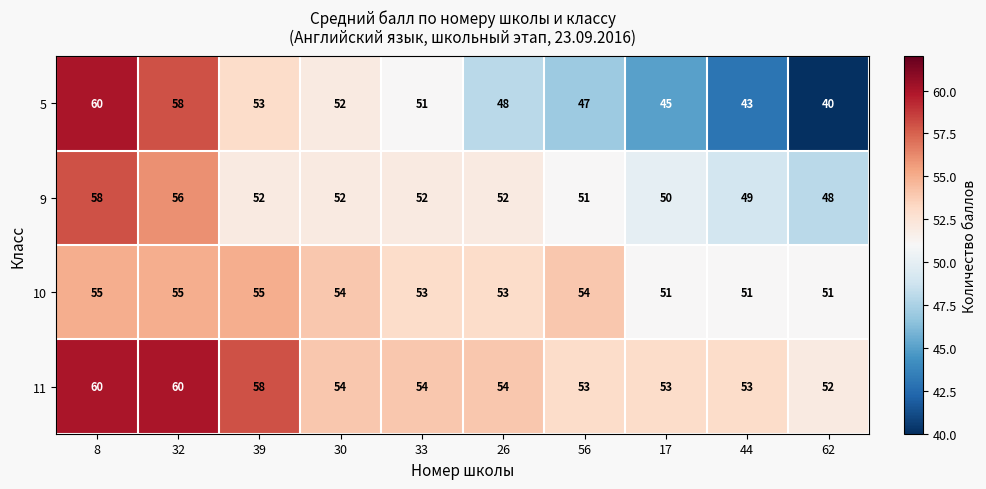

Which category has the lowest value in the 5 series?

62